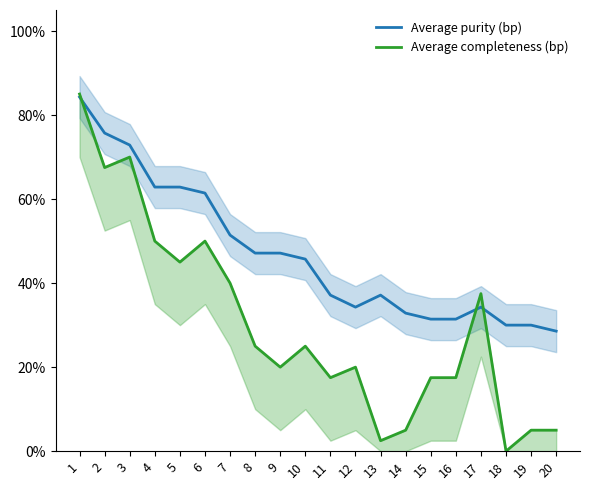

Which series changed the most between 4 and 11?

Average completeness (bp)